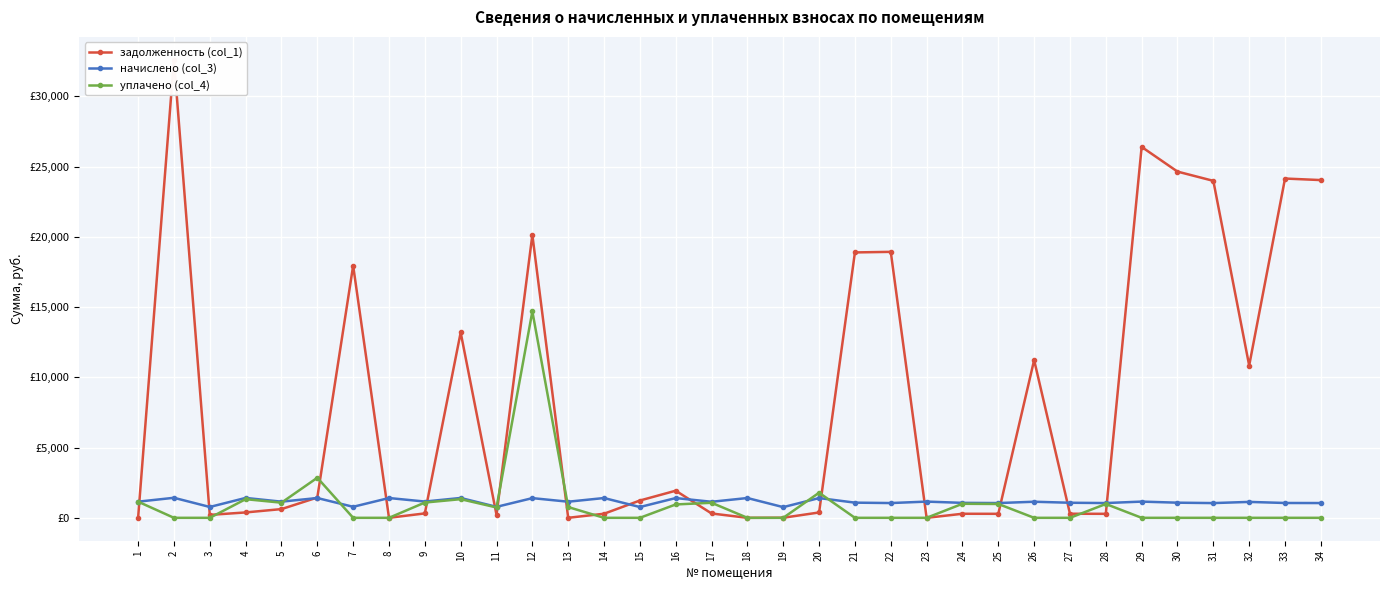

Reading left to right, list all the values displayed in this chart.

задолженность (col_1): 0.1	32603.5	209.3	383.5	621.4	1443.7	17948.4	2.3	313.9	13196.2	211.2	20137.1	0.9	290.9	1231.2	1930.3	309.2	0.0	6.0	380.6	18891.6	18932.0	0.0	288.6	284.7	11227.6	290.6	284.7	26401.2	24644.6	23986.1	10842.3	24150.7	24041.0
начислено (col_3): 1149.6	1425.6	772.8	1416.0	1149.6	1408.8	784.8	1408.8	1159.2	1413.6	780.0	1401.6	1147.2	1408.8	768.0	1406.4	1142.4	1408.8	760.8	1406.4	1080.0	1051.2	1154.4	1065.6	1051.2	1144.8	1072.8	1051.2	1154.4	1077.6	1048.8	1132.8	1056.0	1051.2
уплачено (col_4): 1150.2	0.0	0.0	1327.5	1077.8	2852.5	0.0	0.0	1086.8	1327.0	738.0	14693.6	765.7	0.0	0.0	952.0	1070.8	0.0	0.0	1787.0	0.0	0.0	0.0	999.0	985.5	0.0	0.0	985.5	0.0	0.0	0.0	0.0	0.0	0.0